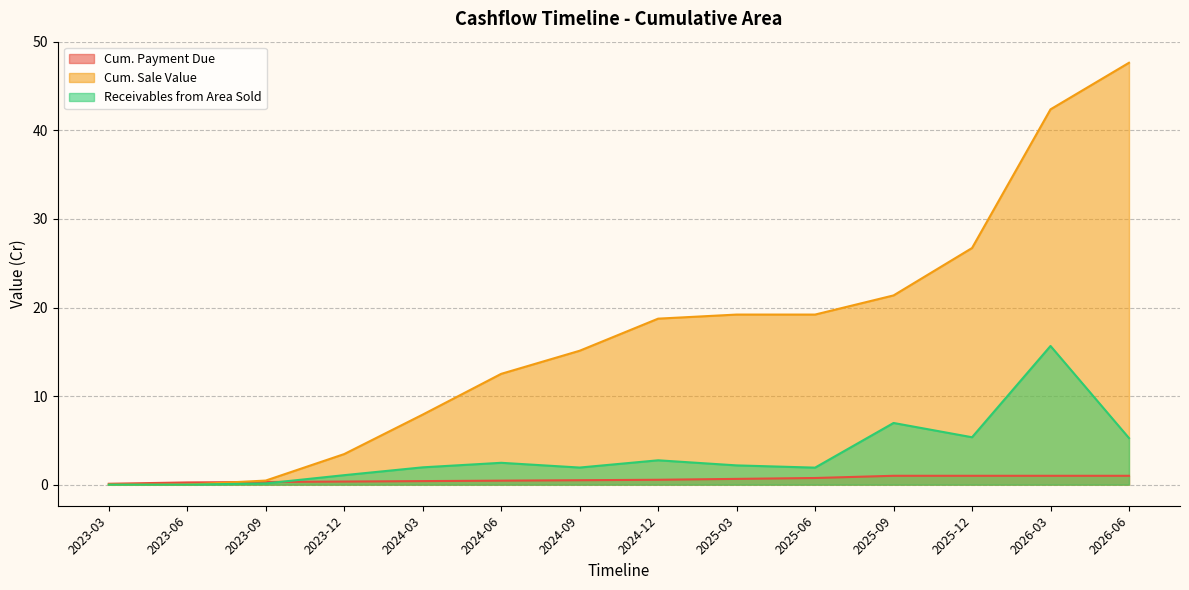

Rank the series by their average value, from lowest to highest.

Cum. Payment Due, Receivables from Area Sold, Cum. Sale Value